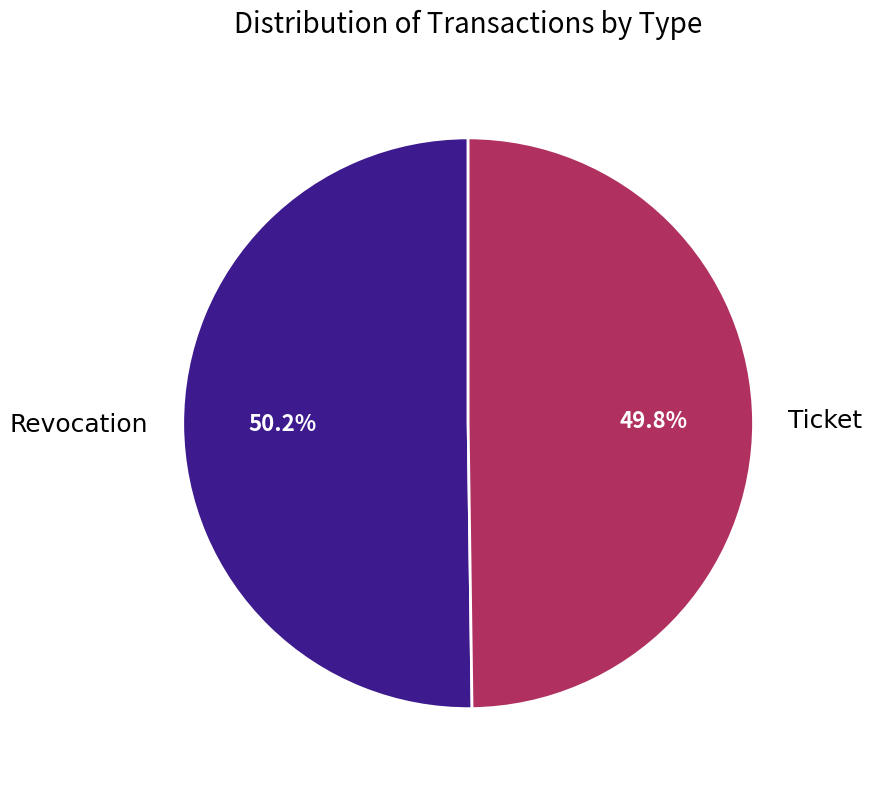

True or false: Ticket accounts for 50% of the total.

True